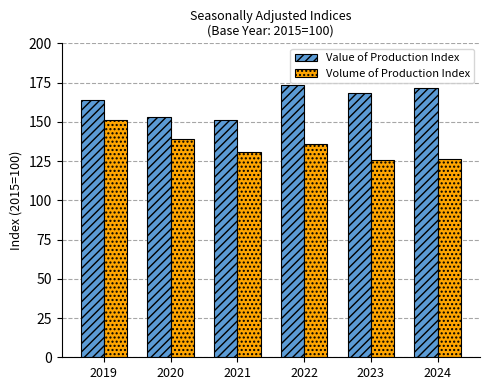

What are all the series names shown in the legend?

Value of Production Index, Volume of Production Index